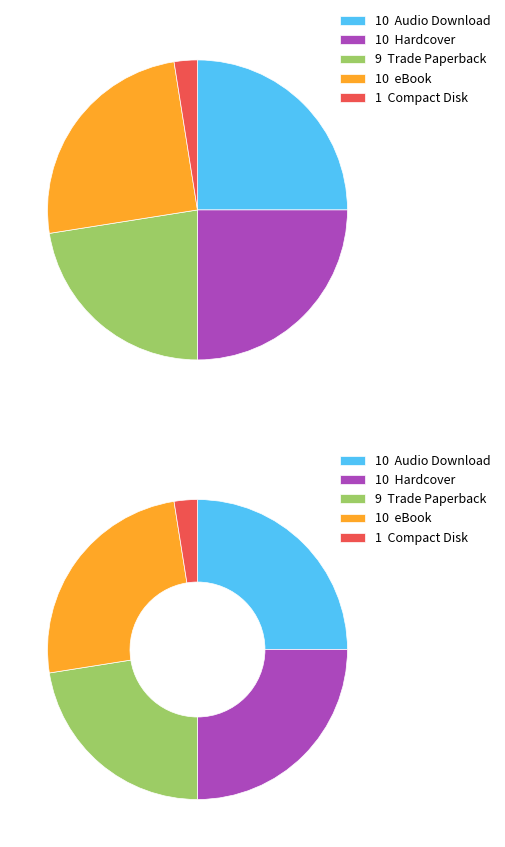

To the nearest percent, what portion does Trade Paperback represent?

22%